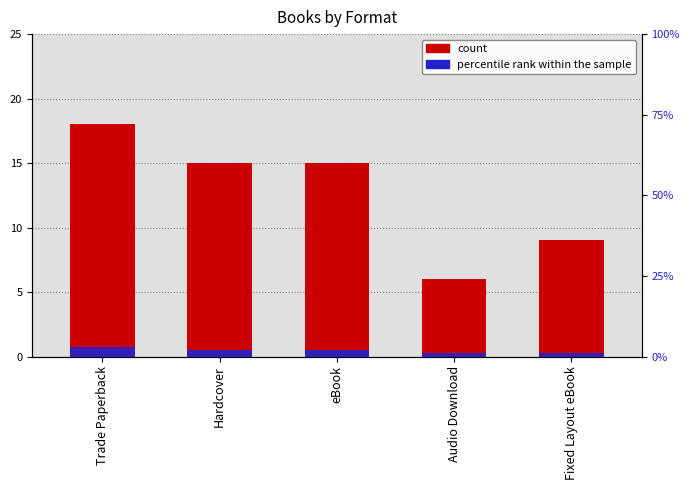

Between eBook and Trade Paperback, which is larger?

Trade Paperback